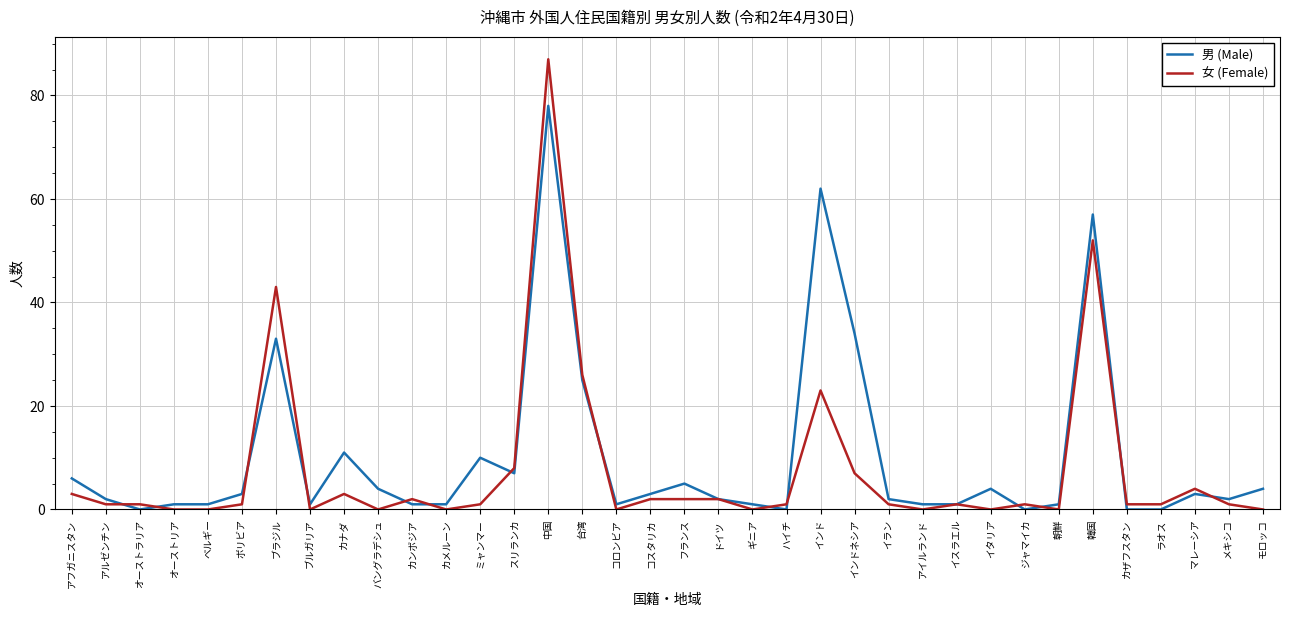

Reading left to right, list all the values displayed in this chart.

男 (Male): アフガニスタン=6	アルゼンチン=2	オーストラリア=0	オーストリア=1	ベルギー=1	ボリビア=3	ブラジル=33	ブルガリア=1	カナダ=11	バングラデシュ=4	カンボジア=1	カメルーン=1	ミャンマー=10	スリランカ=7	中国=78	台湾=25	コロンビア=1	コスタリカ=3	フランス=5	ドイツ=2	ギニア=1	ハイチ=0	インド=62	インドネシア=34	イラン=2	アイルランド=1	イスラエル=1	イタリア=4	ジャマイカ=0	朝鮮=1	韓国=57	カザフスタン=0	ラオス=0	マレーシア=3	メキシコ=2	モロッコ=4
女 (Female): アフガニスタン=3	アルゼンチン=1	オーストラリア=1	オーストリア=0	ベルギー=0	ボリビア=1	ブラジル=43	ブルガリア=0	カナダ=3	バングラデシュ=0	カンボジア=2	カメルーン=0	ミャンマー=1	スリランカ=8	中国=87	台湾=26	コロンビア=0	コスタリカ=2	フランス=2	ドイツ=2	ギニア=0	ハイチ=1	インド=23	インドネシア=7	イラン=1	アイルランド=0	イスラエル=1	イタリア=0	ジャマイカ=1	朝鮮=0	韓国=52	カザフスタン=1	ラオス=1	マレーシア=4	メキシコ=1	モロッコ=0